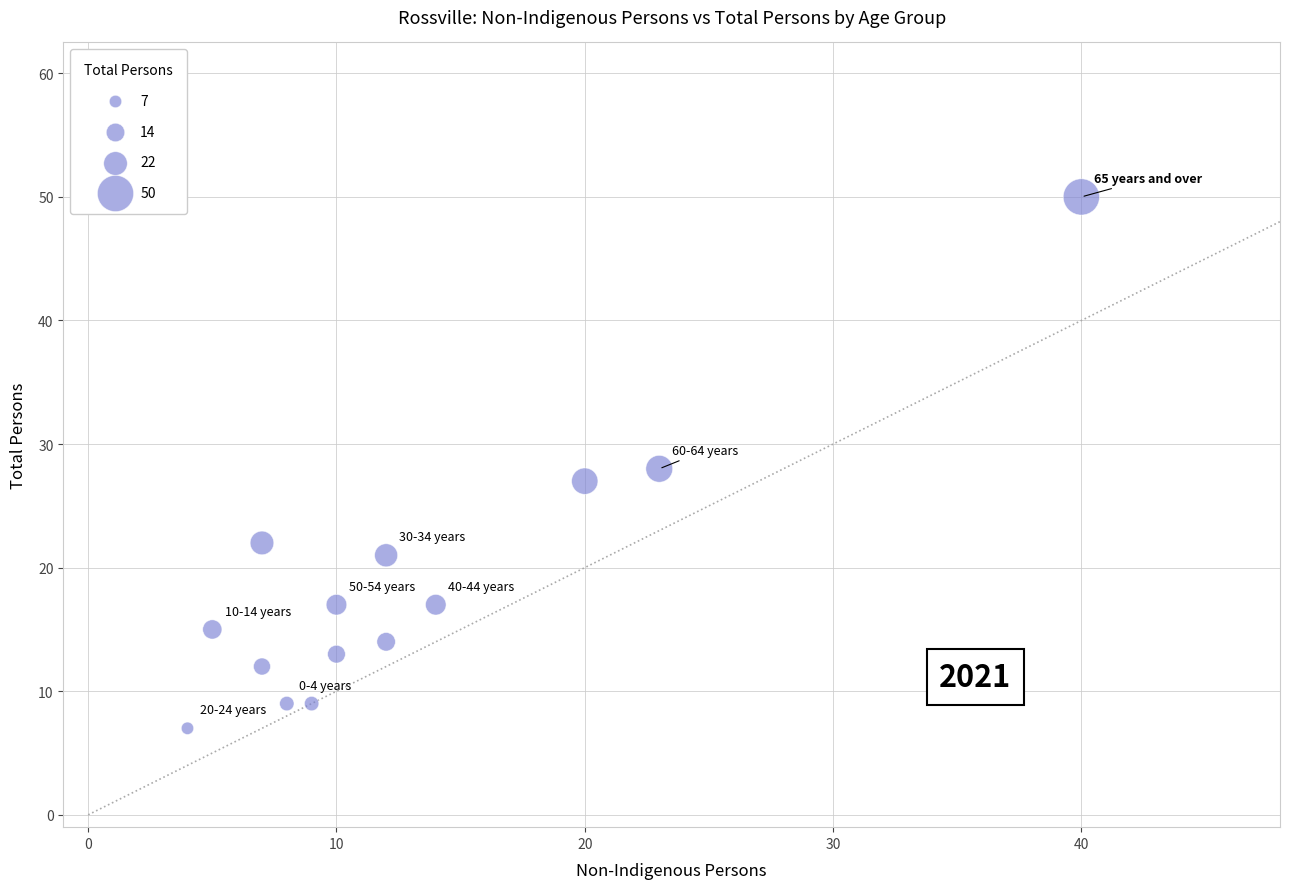

What is the range of Y values (max minus min)?

43